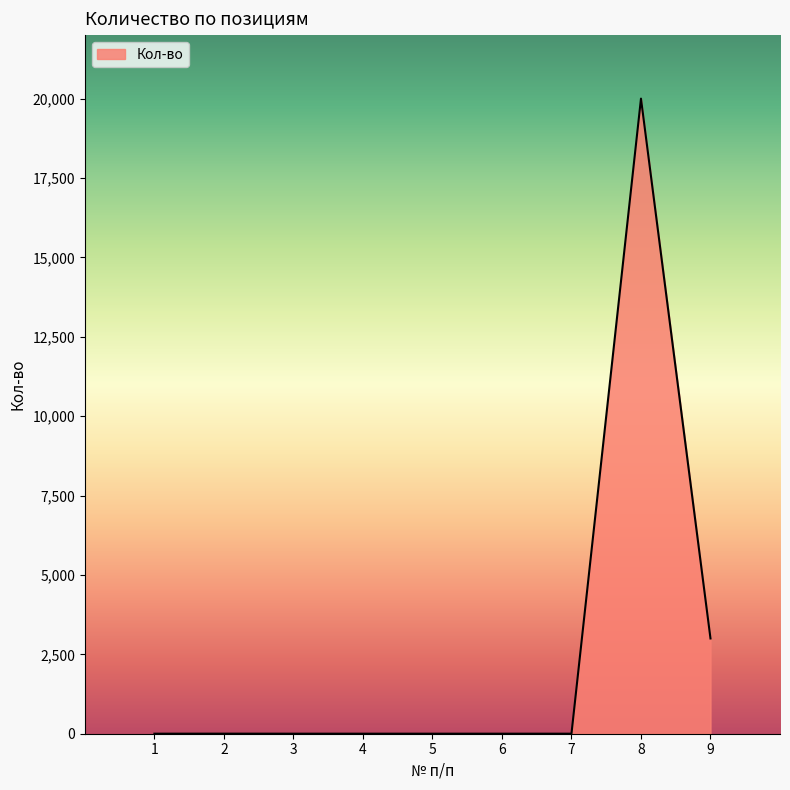

Count the number of values greater than 1.

3